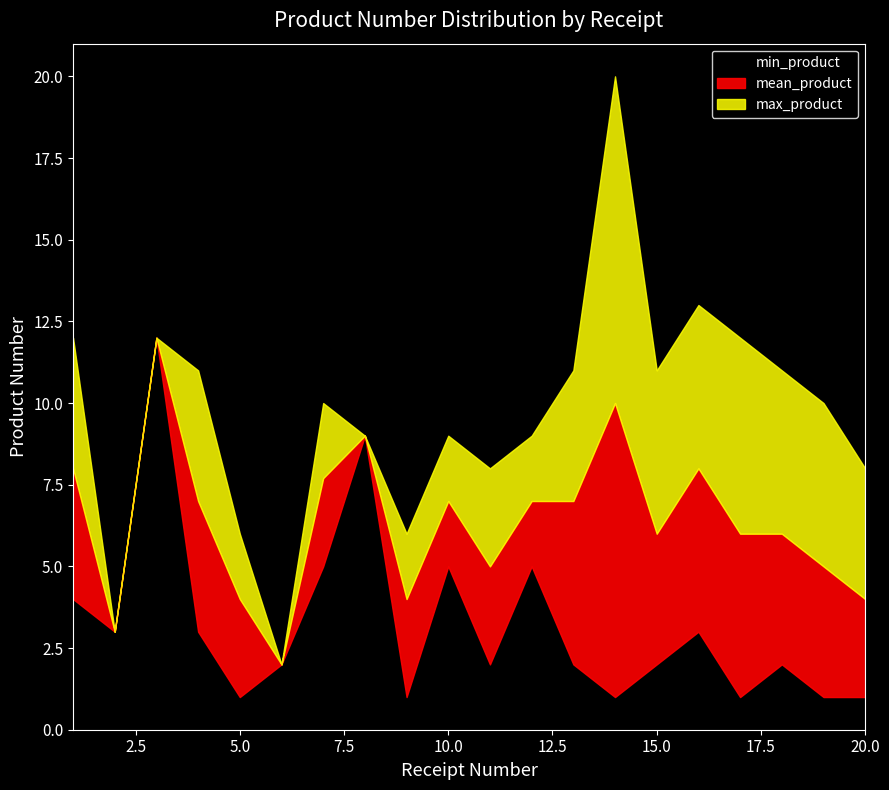

At which category does min_product reach its first local peak?

3